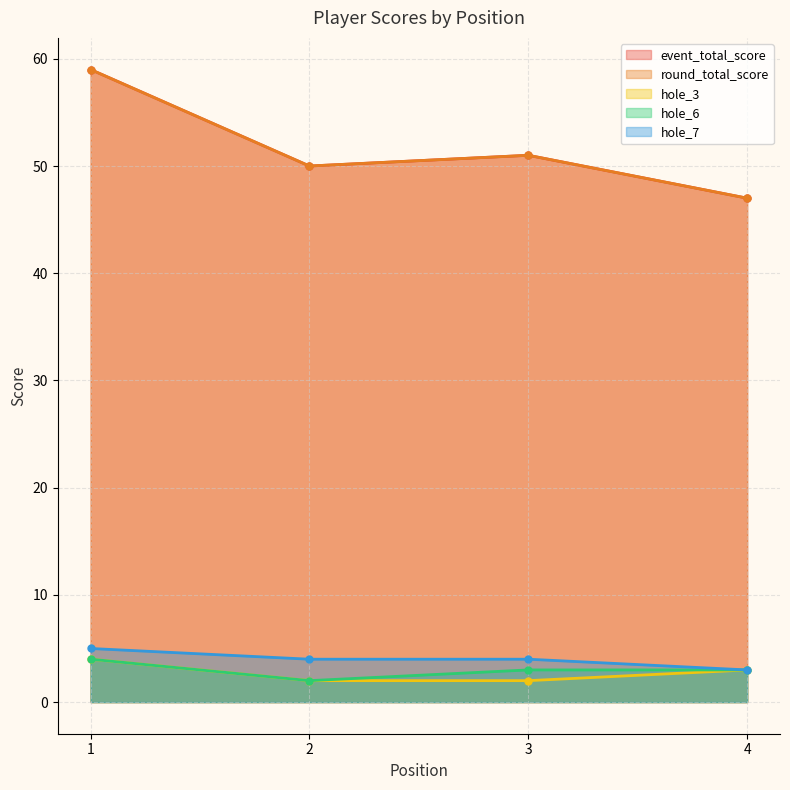

What is the minimum value shown in the chart?

2